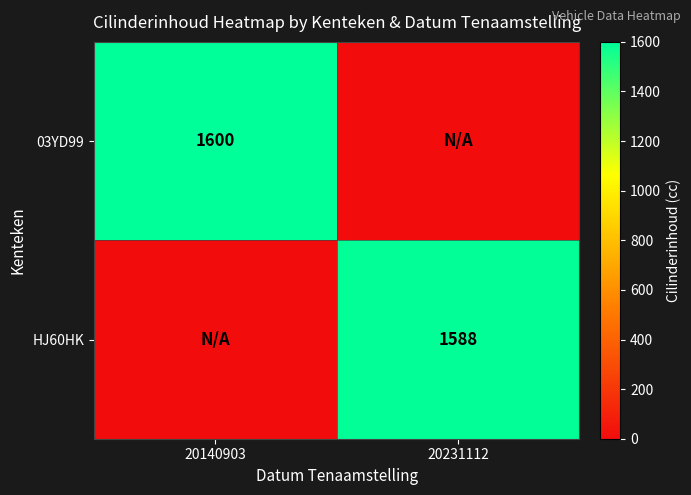

Which label corresponds to the smallest value in the chart?

20231112